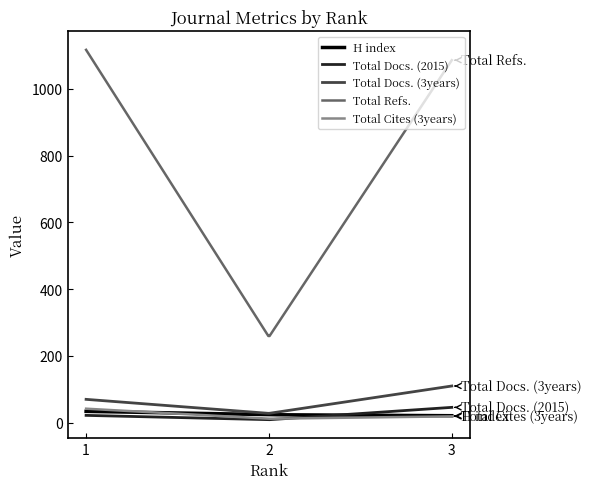

Is this an area chart (filled region under the line)?

No